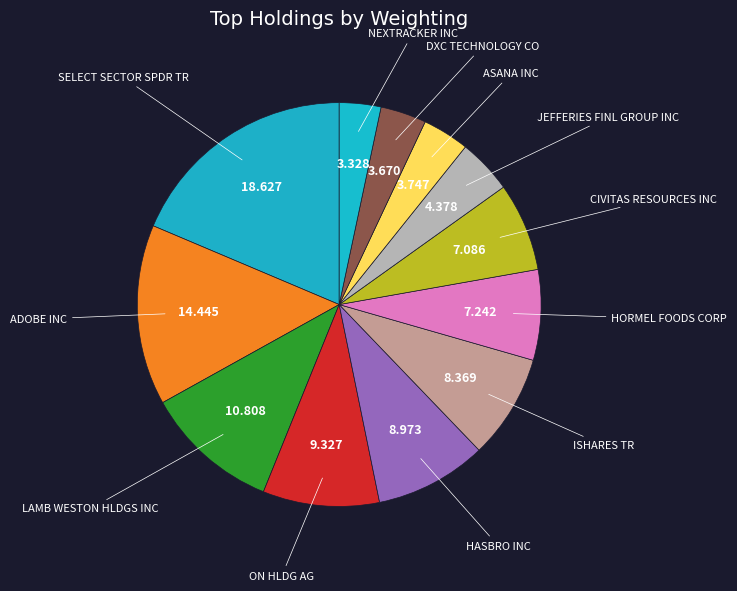

Count the number of slices in the pie.

12